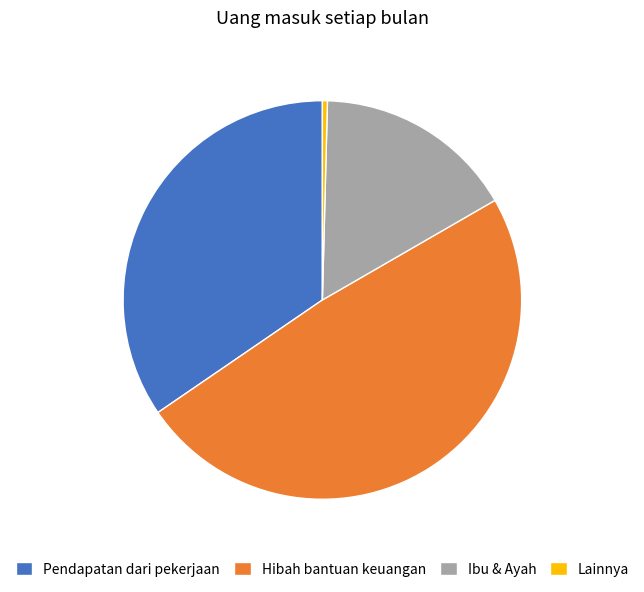

Is there a majority slice in this chart?

No